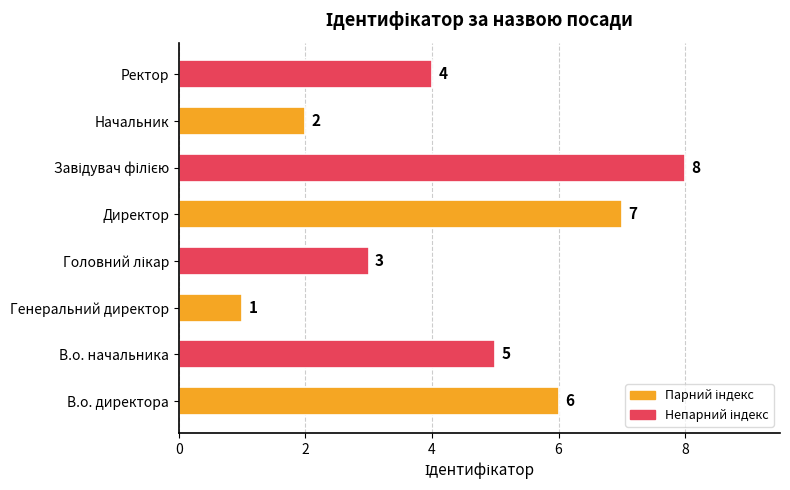

What is the smallest value displayed?

1